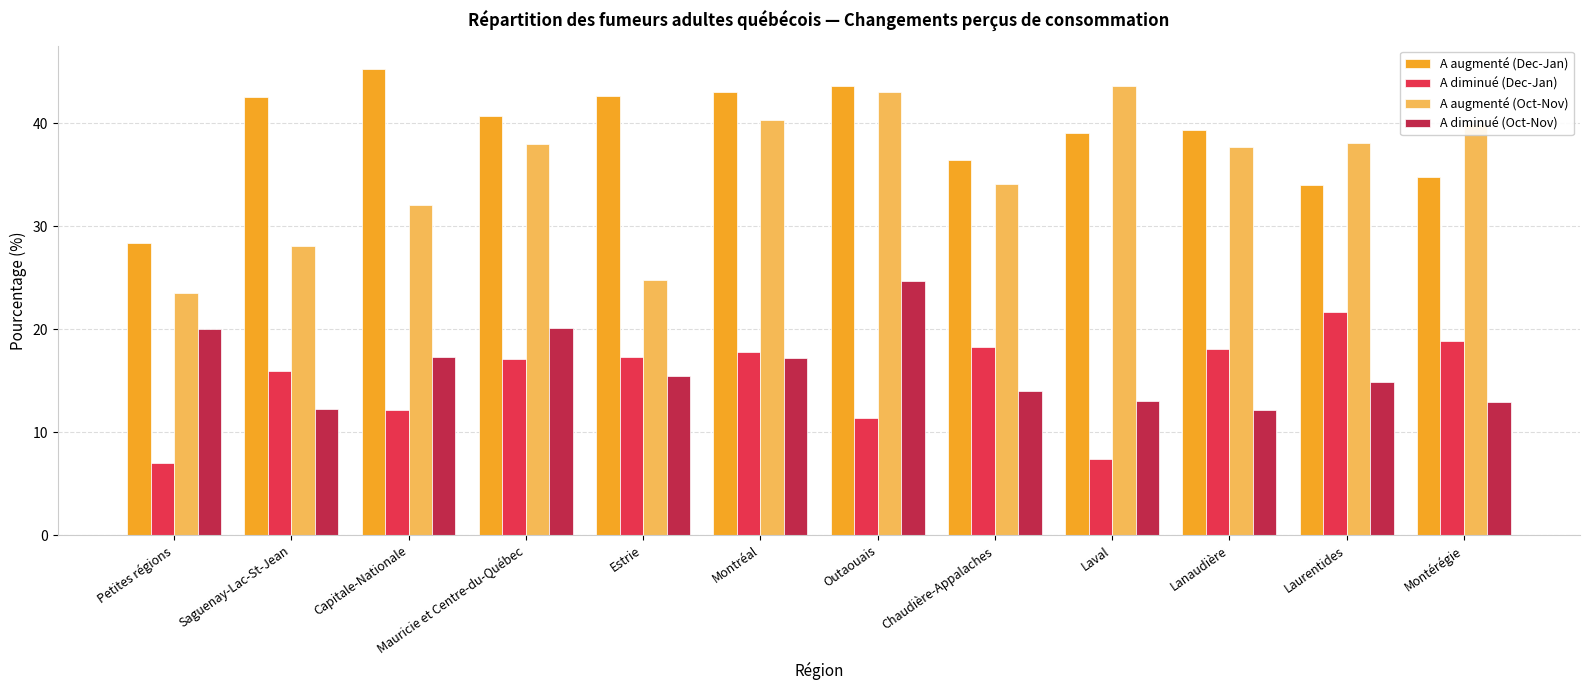

What is the maximum value shown in the chart?

45.3